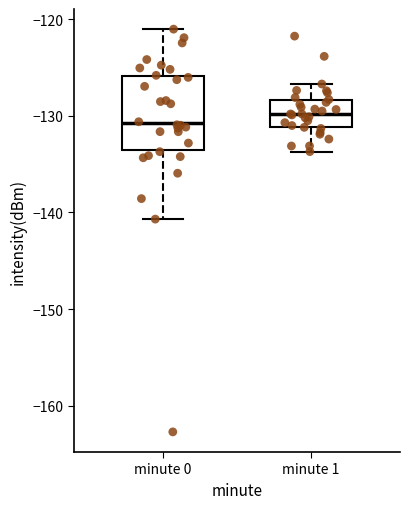

Reading left to right, read every box against the y-axis: the position of its median line, the range the box covers, and the ends of its whiskers. The values are not printed on the chart, so give them approximately, as read against the axis.

minute 0: median -131, box -133 to -126, whiskers -141 to -121
minute 1: median -130, box -131 to -128, whiskers -134 to -127